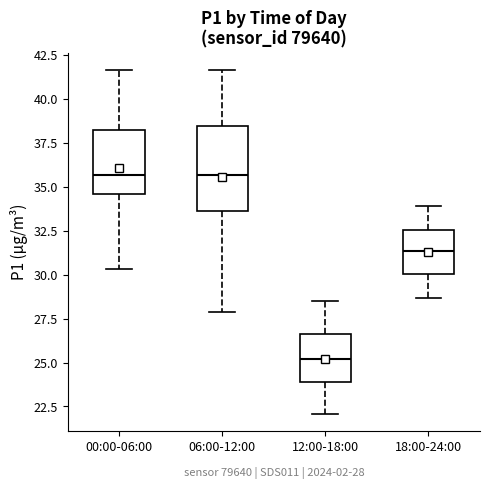

Which box is the tallest, from its lower edge to its upper edge?

06:00-12:00